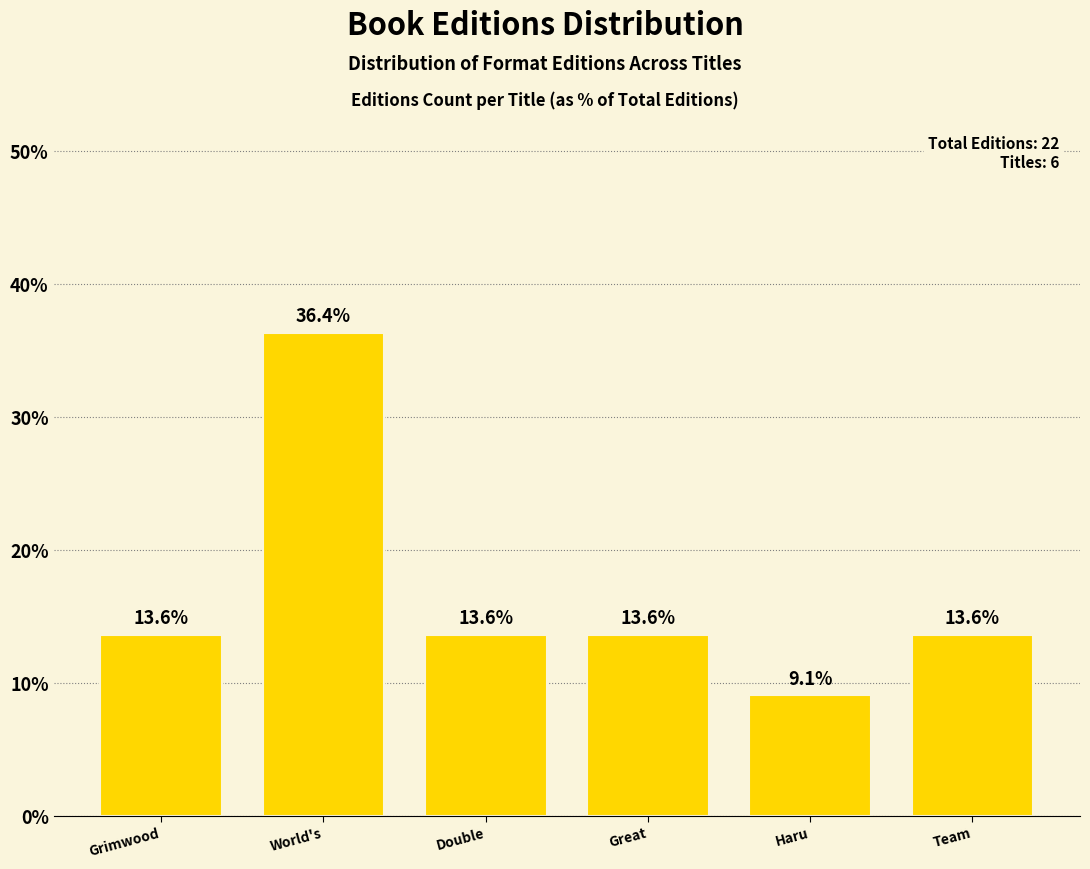

Reading left to right, extract all data points from this chart.

Grimwood=13.6	World's=36.4	Double=13.6	Great=13.6	Haru=9.1	Team=13.6